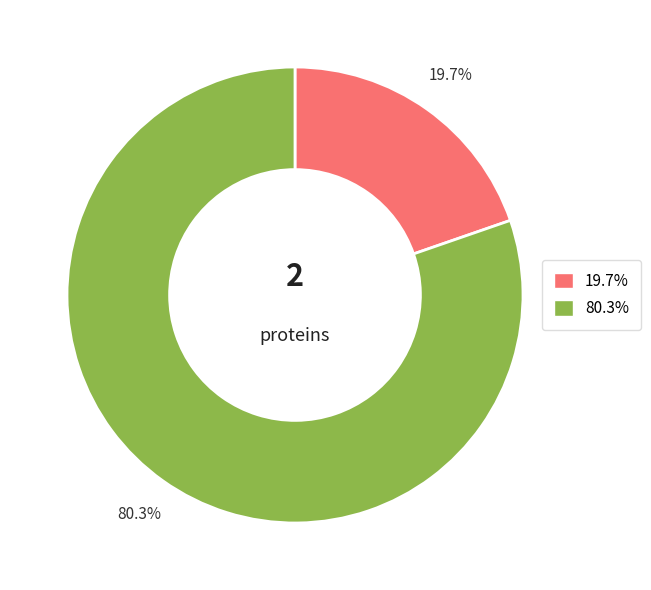

Is there a majority slice in this chart?

Yes